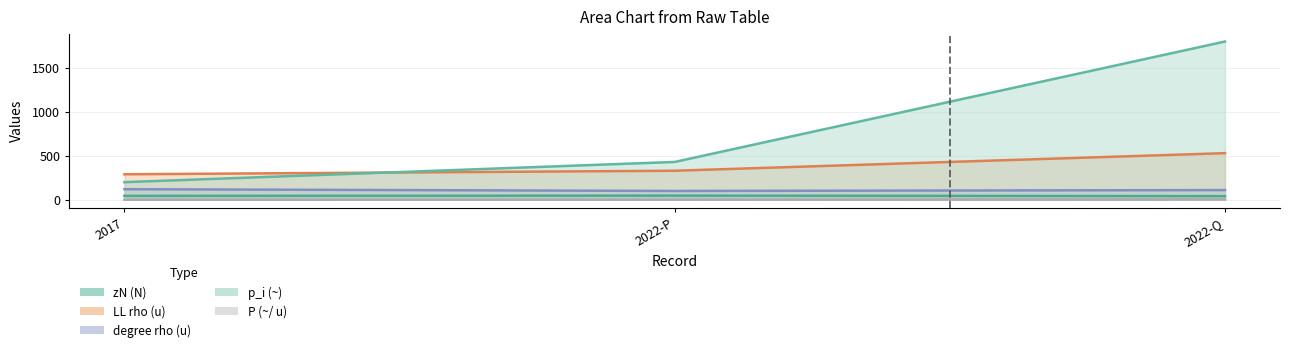

Rank the categories by zN (N) value from lowest to highest.

2022-Q, 2017, 2022-P